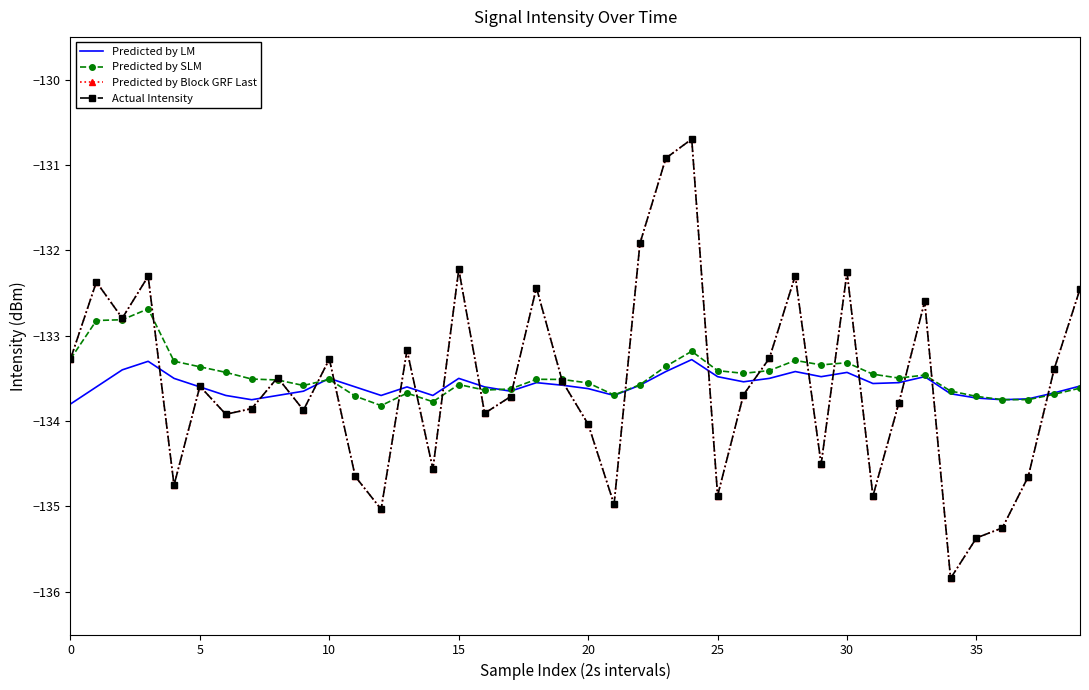

Reading left to right, transcribe all the data shown in this chart.

Predicted by LM: -133.8	-133.6	-133.4	-133.3	-133.5	-133.6	-133.7	-133.8	-133.7	-133.7	-133.5	-133.6	-133.7	-133.6	-133.7	-133.5	-133.6	-133.7	-133.6	-133.6	-133.6	-133.7	-133.6	-133.4	-133.3	-133.5	-133.5	-133.5	-133.4	-133.5	-133.4	-133.6	-133.6	-133.5	-133.7	-133.7	-133.8	-133.7	-133.7	-133.6
Predicted by SLM: -133.3	-132.8	-132.8	-132.7	-133.3	-133.4	-133.4	-133.5	-133.5	-133.6	-133.5	-133.7	-133.8	-133.7	-133.8	-133.6	-133.6	-133.6	-133.5	-133.5	-133.6	-133.7	-133.6	-133.4	-133.2	-133.4	-133.4	-133.4	-133.3	-133.3	-133.3	-133.5	-133.5	-133.5	-133.6	-133.7	-133.7	-133.7	-133.7	-133.6
Predicted by Block GRF Last: -133.3	-132.4	-132.8	-132.3	-134.8	-133.6	-133.9	-133.9	-133.5	-133.9	-133.3	-134.6	-135.0	-133.2	-134.6	-132.2	-133.9	-133.7	-132.4	-133.5	-134.0	-135.0	-131.9	-130.9	-130.7	-134.9	-133.7	-133.3	-132.3	-134.5	-132.3	-134.9	-133.8	-132.6	-135.8	-135.4	-135.3	-134.7	-133.4	-132.5
Actual Intensity: -133.3	-132.4	-132.8	-132.3	-134.8	-133.6	-133.9	-133.9	-133.5	-133.9	-133.3	-134.6	-135.0	-133.2	-134.6	-132.2	-133.9	-133.7	-132.4	-133.5	-134.0	-135.0	-131.9	-130.9	-130.7	-134.9	-133.7	-133.3	-132.3	-134.5	-132.3	-134.9	-133.8	-132.6	-135.8	-135.4	-135.3	-134.7	-133.4	-132.5